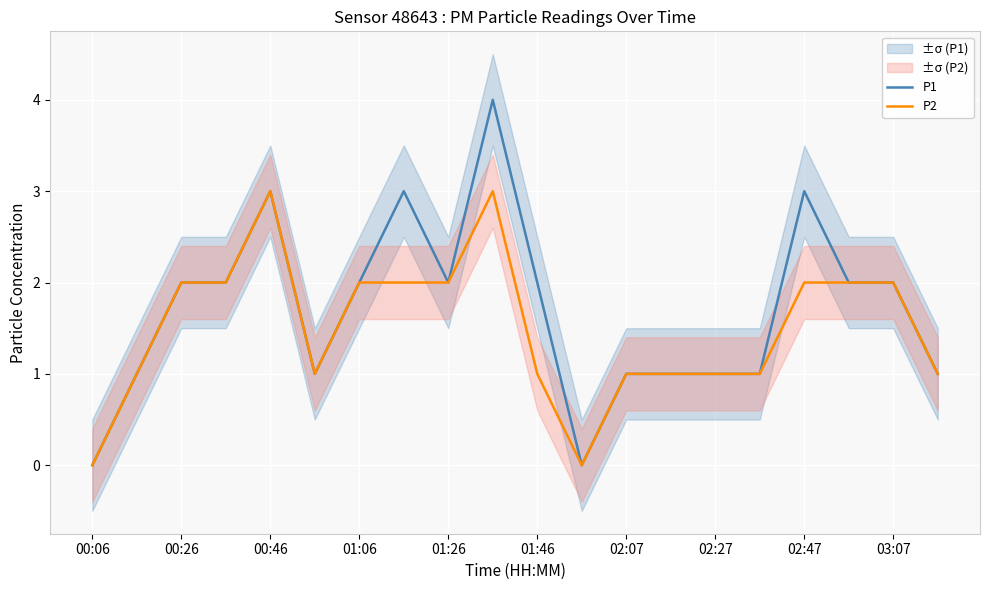

The P2 series shows 0 at 00:06. True or false?

True